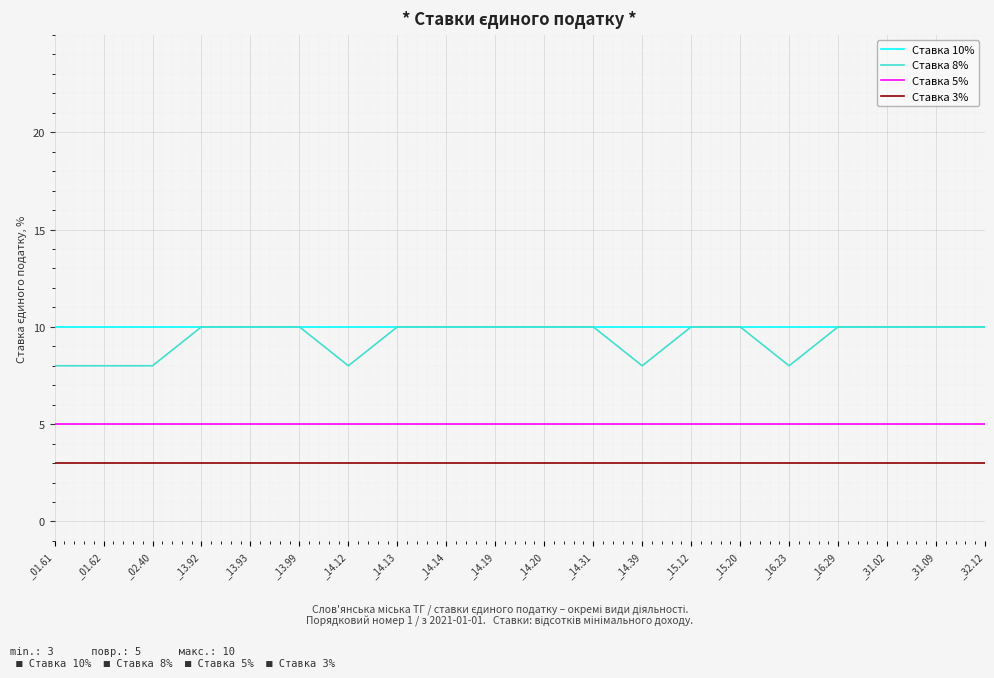

What is the total value across all series at _14.19?

28